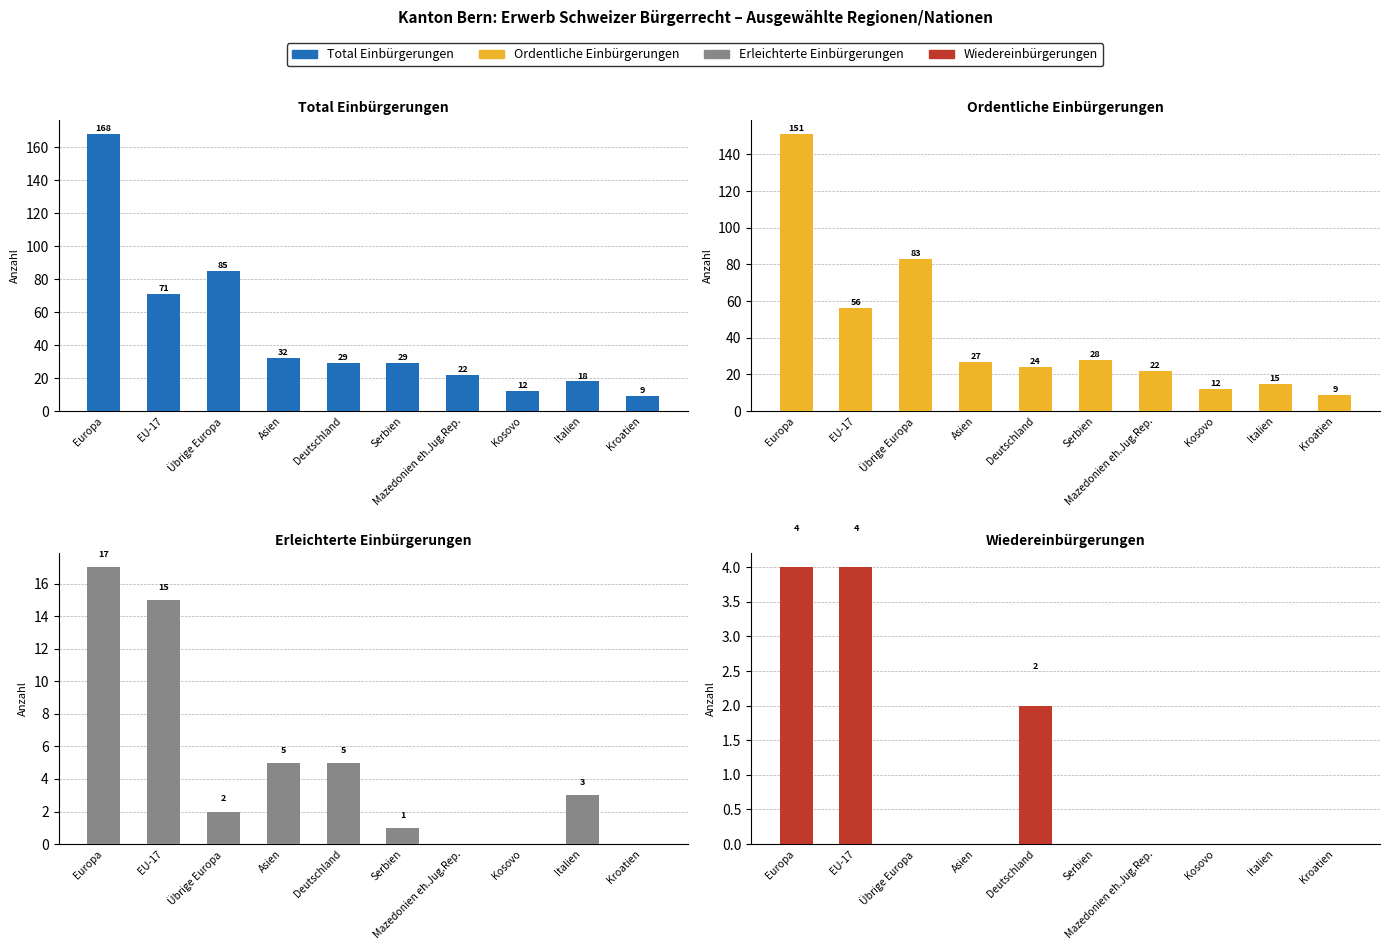

Does the chart contain stacked bars?

No